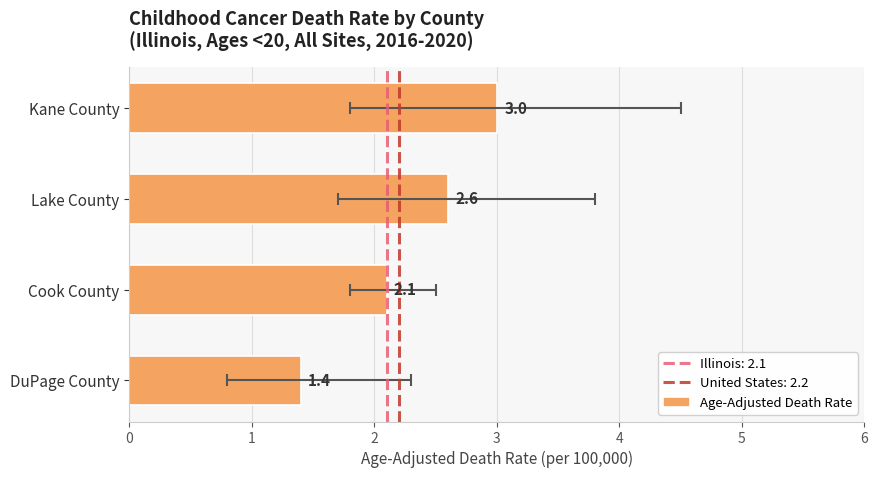

What is the difference between the maximum and minimum values?

1.6